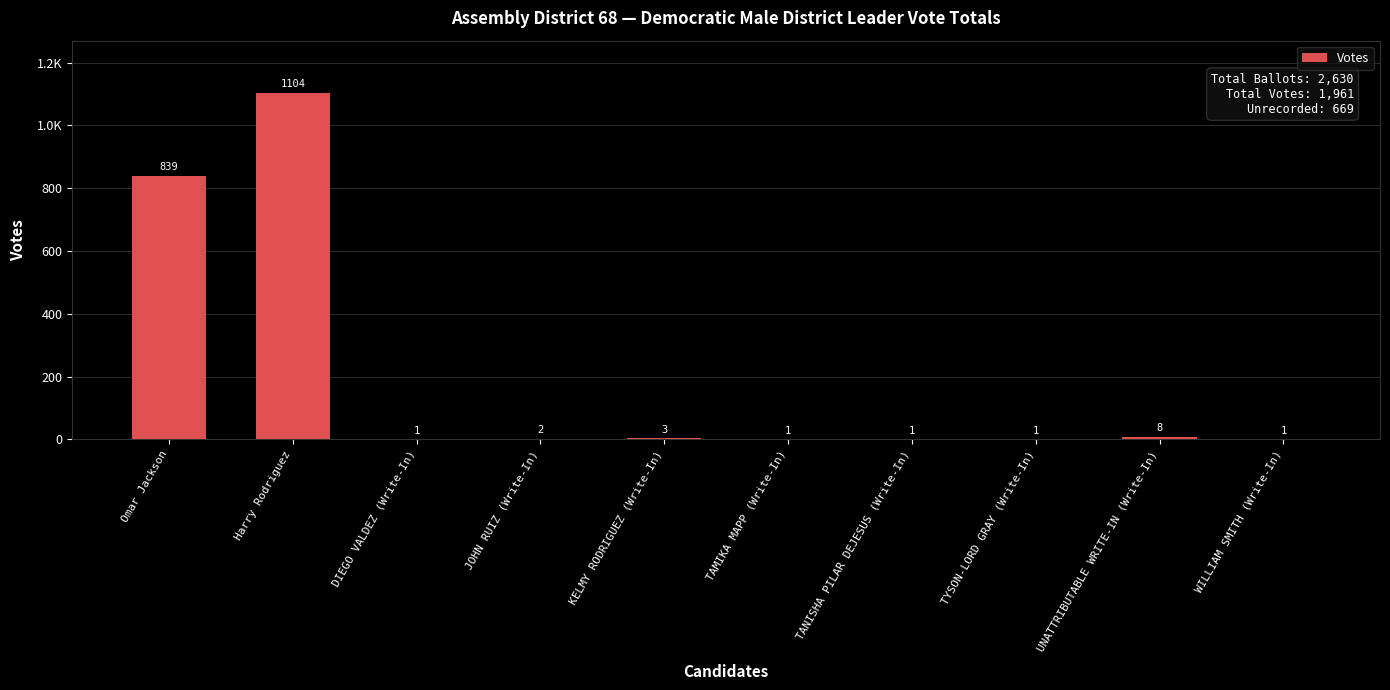

What is the value of the 1st bar from the left?

839